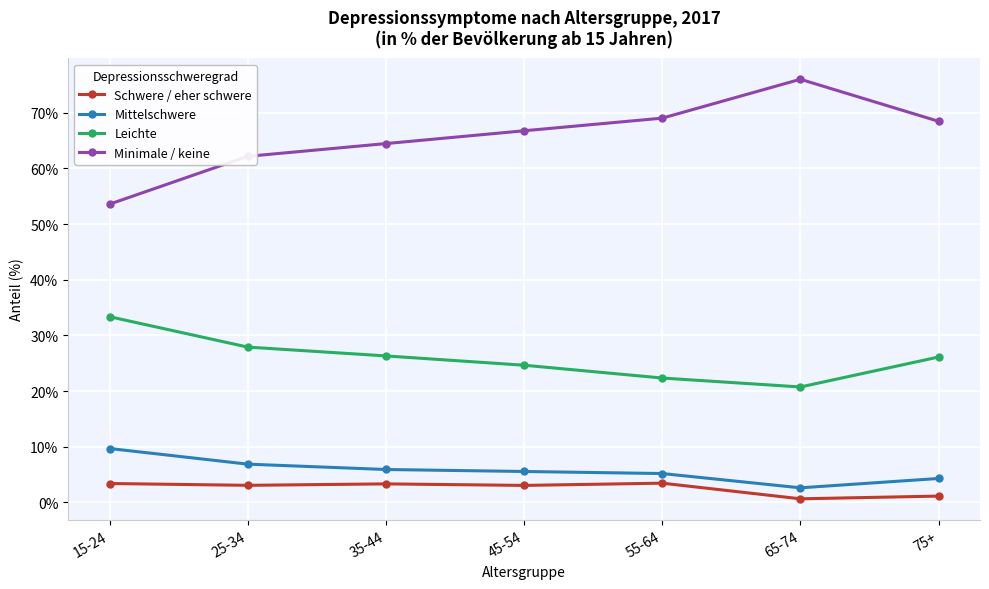

Does the chart have visible grid lines?

Yes